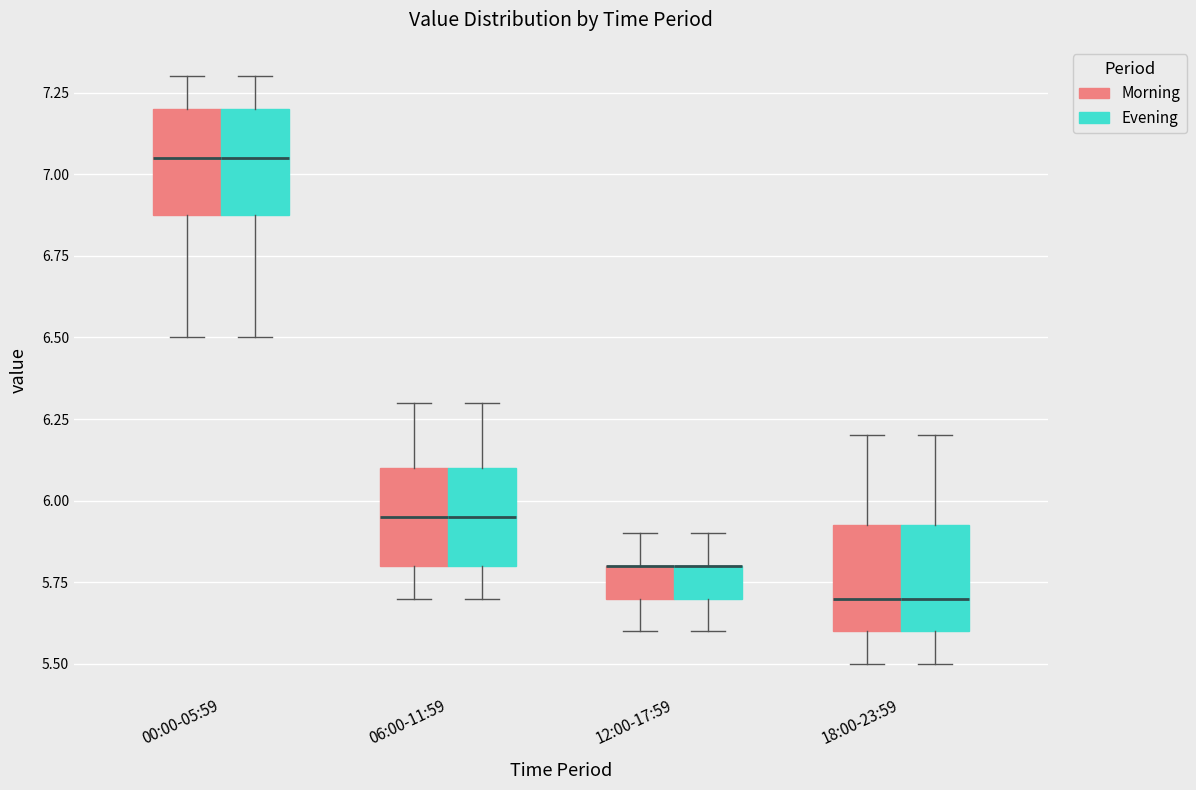

Reading left to right, transcribe this box plot: for each box, give where its median line is, the range the box spans, and where its two whiskers end, as read against the y-axis. The values are not printed on the chart, so give them approximately, as read against the axis.

00:00-05:59 (Morning): median 7.05, box 6.90 to 7.20, whiskers 6.50 to 7.30
00:00-05:59 (Evening): median 7.05, box 6.90 to 7.20, whiskers 6.50 to 7.30
06:00-11:59 (Morning): median 5.95, box 5.80 to 6.10, whiskers 5.70 to 6.30
06:00-11:59 (Evening): median 5.95, box 5.80 to 6.10, whiskers 5.70 to 6.30
12:00-17:59 (Morning): median 5.80 (drawn on the box's upper edge), box 5.70 to 5.80, whiskers 5.60 to 5.90
12:00-17:59 (Evening): median 5.80 (drawn on the box's upper edge), box 5.70 to 5.80, whiskers 5.60 to 5.90
18:00-23:59 (Morning): median 5.70, box 5.60 to 5.95, whiskers 5.50 to 6.20
18:00-23:59 (Evening): median 5.70, box 5.60 to 5.95, whiskers 5.50 to 6.20